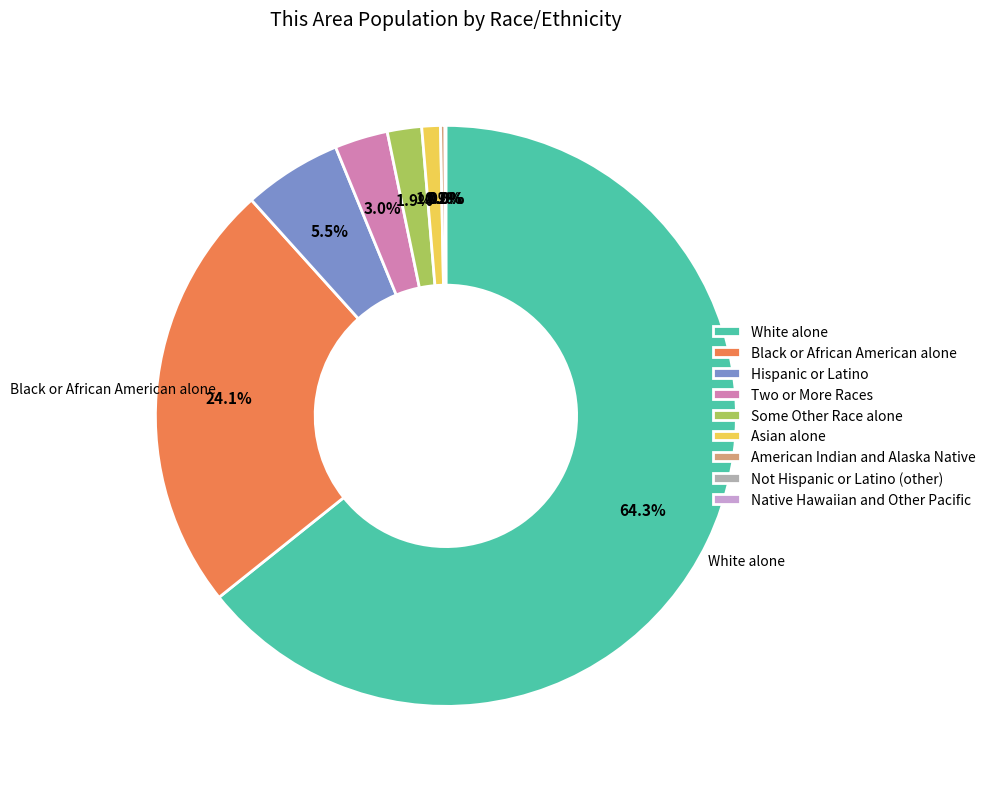

What is the largest slice in the pie chart?

White alone